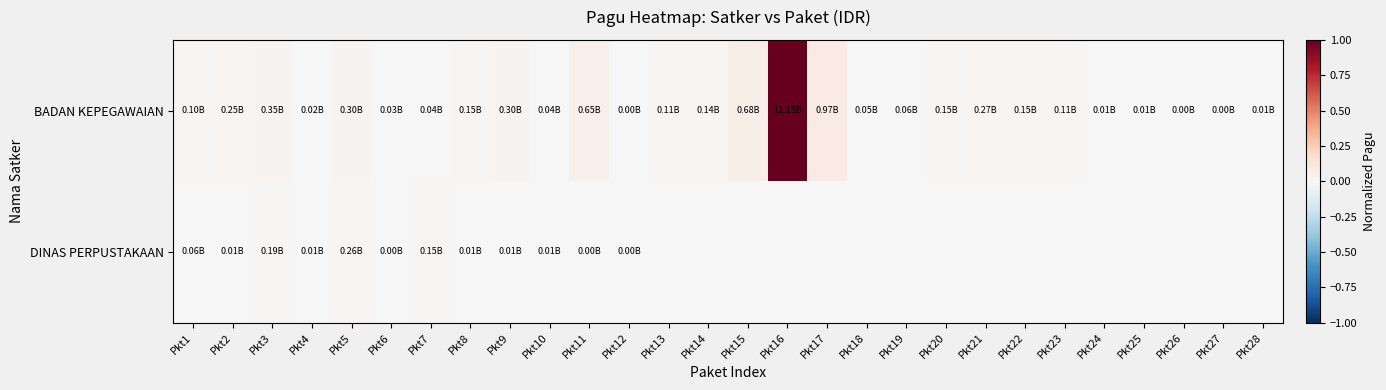

Reading left to right, transcribe all the data shown in this chart.

BADAN KEPEGAWAIAN: Pkt1=0.0	Pkt2=0.0	Pkt3=0.0	Pkt4=0.0	Pkt5=0.0	Pkt6=0.0	Pkt7=0.0	Pkt8=0.0	Pkt9=0.0	Pkt10=0.0	Pkt11=0.1	Pkt12=0.0	Pkt13=0.0	Pkt14=0.0	Pkt15=0.1	Pkt16=1.0	Pkt17=0.1	Pkt18=0.0	Pkt19=0.0	Pkt20=0.0	Pkt21=0.0	Pkt22=0.0	Pkt23=0.0	Pkt24=0.0	Pkt25=0.0	Pkt26=0.0	Pkt27=0.0	Pkt28=0.0
DINAS PERPUSTAKAAN: Pkt1=0.0	Pkt2=0.0	Pkt3=0.0	Pkt4=0.0	Pkt5=0.0	Pkt6=0.0	Pkt7=0.0	Pkt8=0.0	Pkt9=0.0	Pkt10=0.0	Pkt11=0.0	Pkt12=0.0	Pkt13=0.0	Pkt14=0.0	Pkt15=0.0	Pkt16=0.0	Pkt17=0.0	Pkt18=0.0	Pkt19=0.0	Pkt20=0.0	Pkt21=0.0	Pkt22=0.0	Pkt23=0.0	Pkt24=0.0	Pkt25=0.0	Pkt26=0.0	Pkt27=0.0	Pkt28=0.0